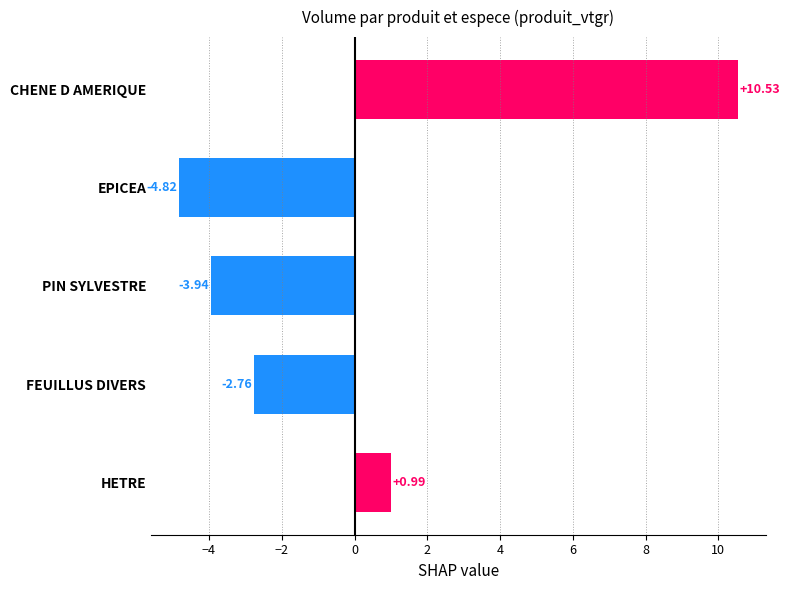

Between EPICEA and HETRE, which is larger?

HETRE